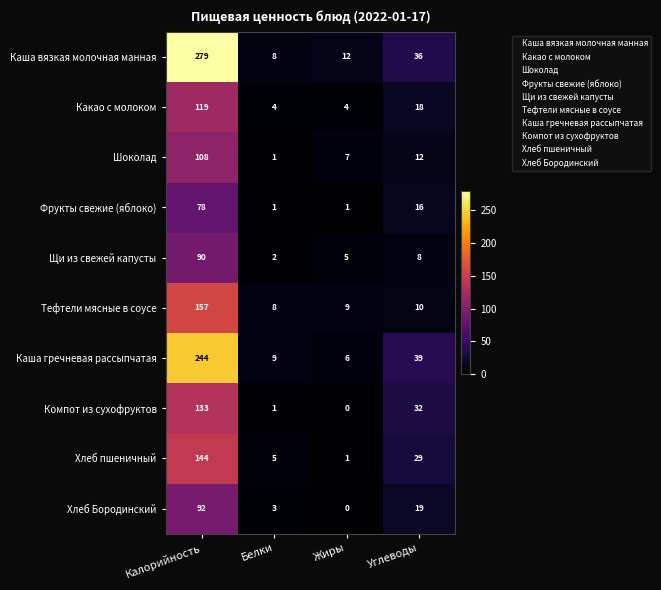

Is the value of Какао с молоком at Калорийность greater than the value of Шоколад at Калорийность?

Yes